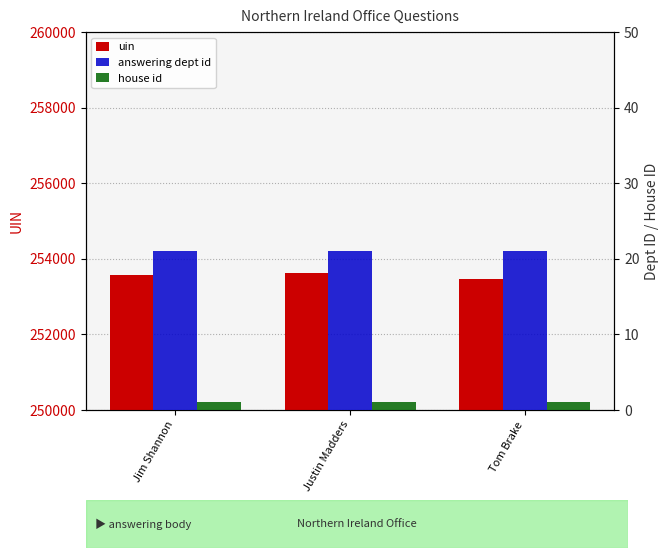

Which series has the largest range (max minus min)?

uin